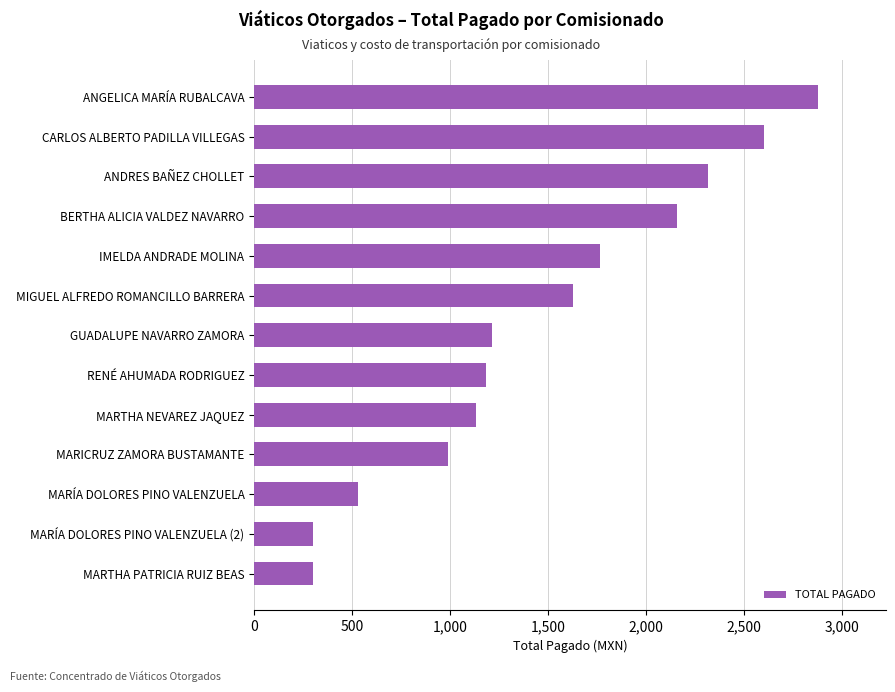

At which label is the value closest to 1589?

MIGUEL ALFREDO ROMANCILLO BARRERA